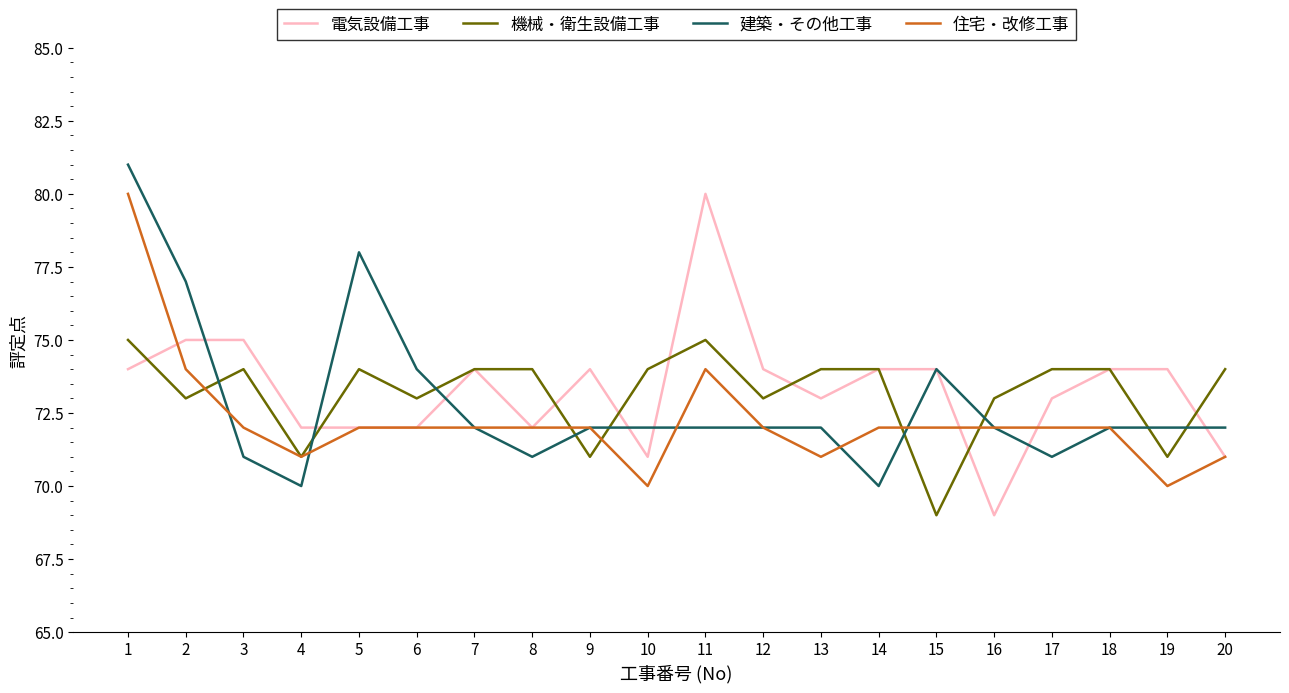

True or false: 住宅・改修工事 has a value of 104 at 4.

False